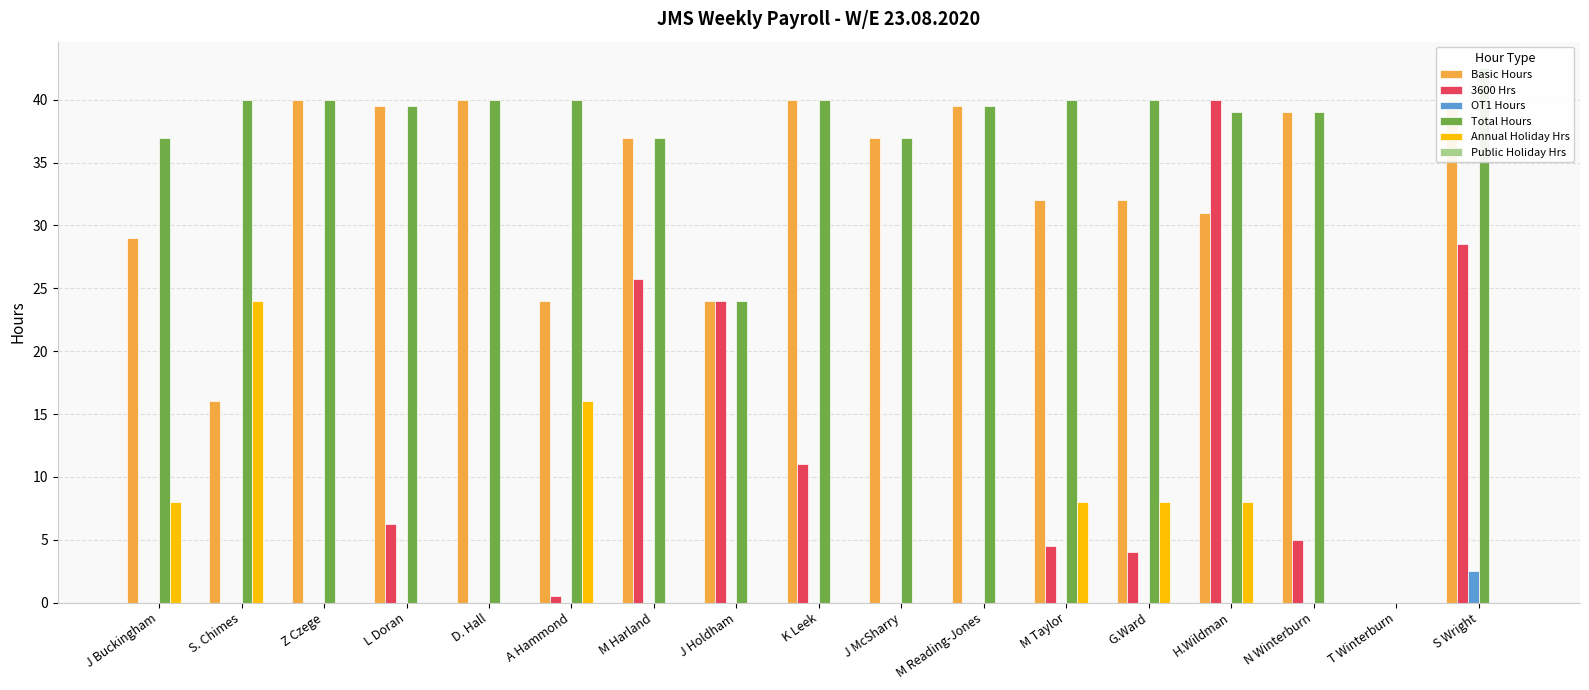

What is the sum of the Basic Hours values at M Reading-Jones and G.Ward?

71.5